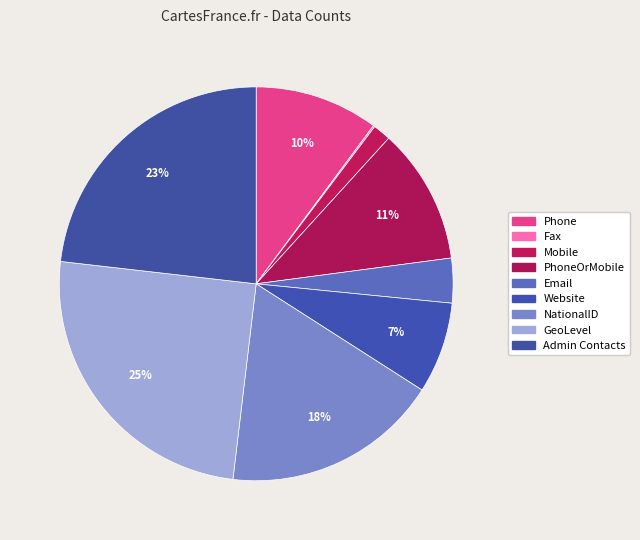

True or false: PhoneOrMobile accounts for 1% of the total.

False